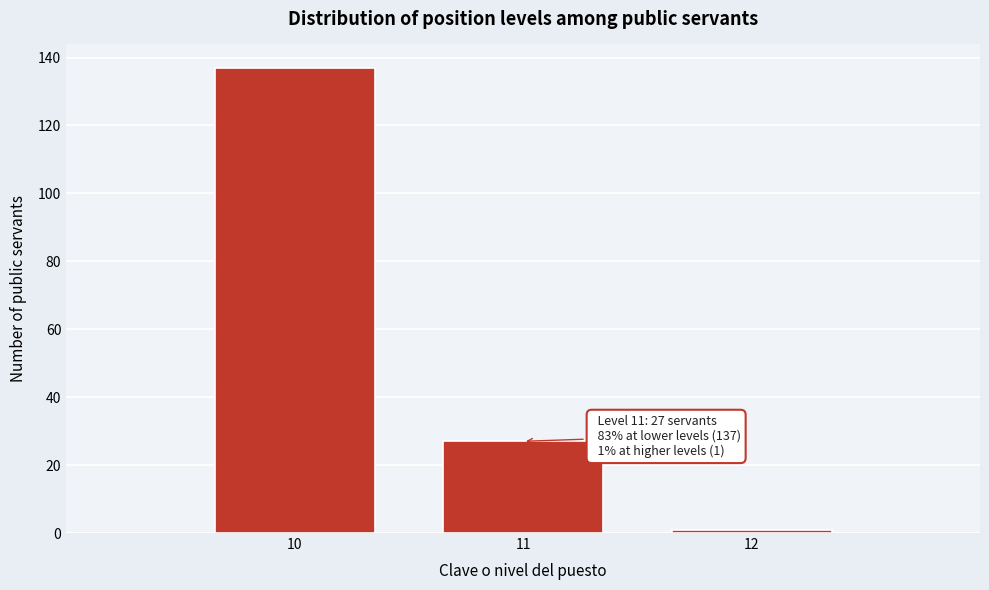

Reading left to right, extract all data points from this chart.

137	27	1